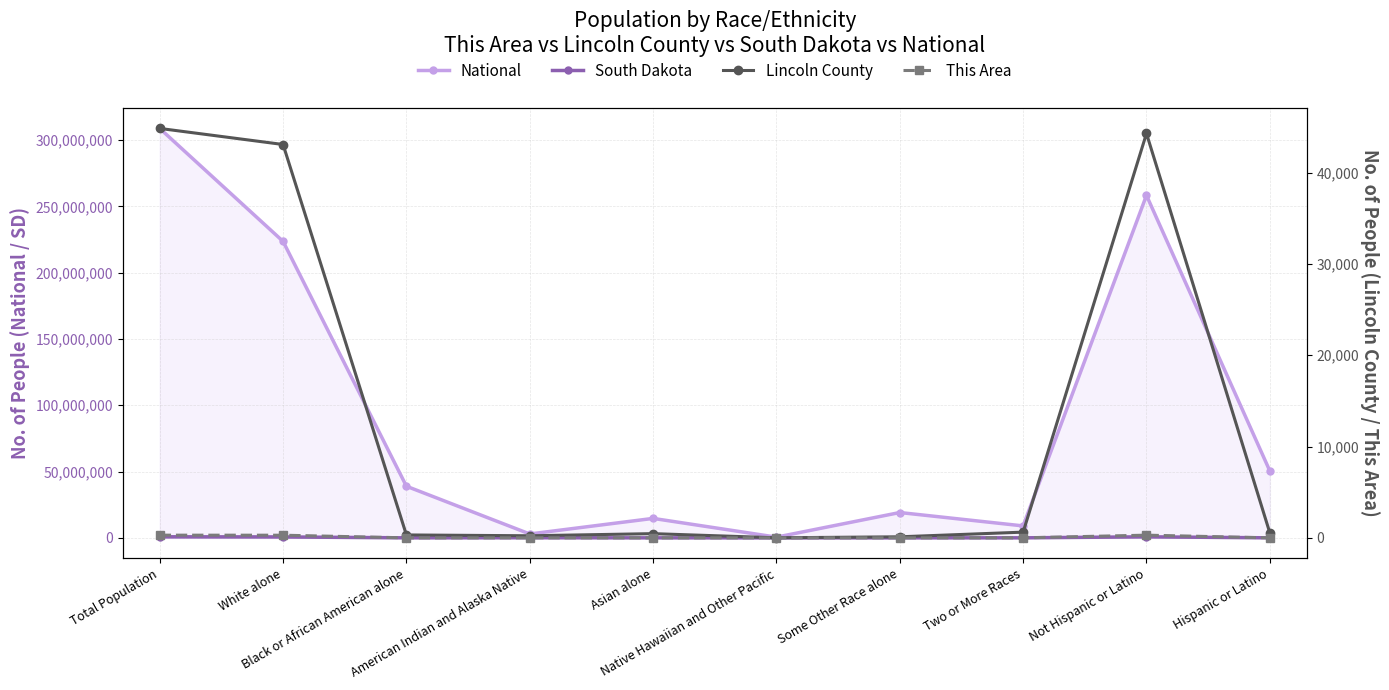

The Lincoln County series shows 63 at Some Other Race alone. True or false?

False